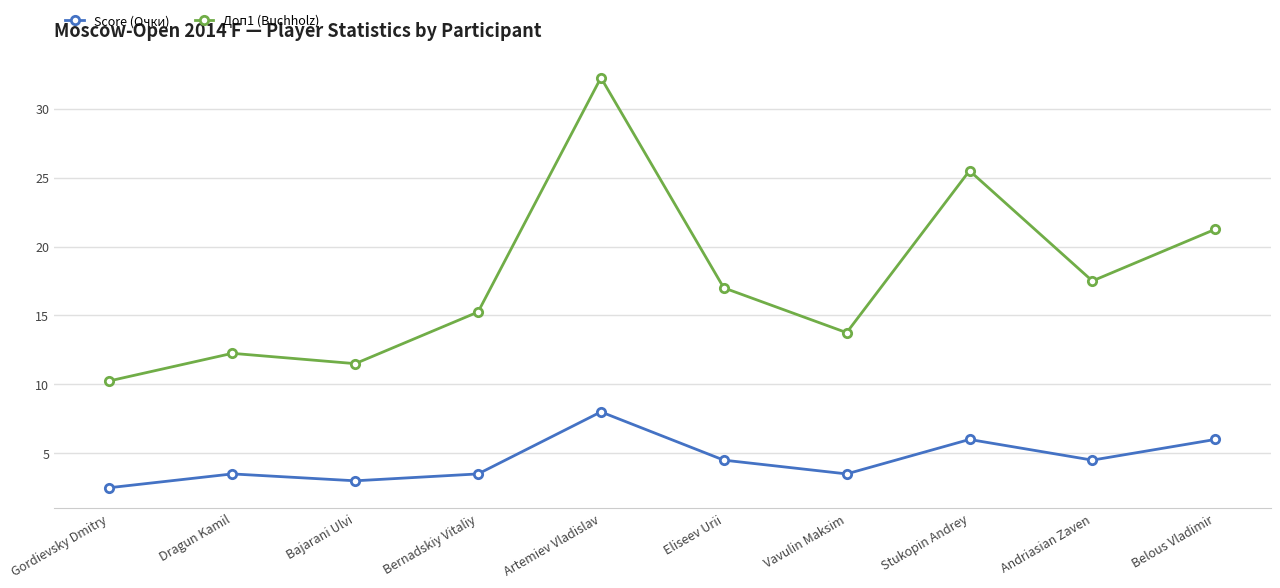

Is the value of Доп1 (Buchholz) at Bajarani Ulvi greater than the value of Score (Очки) at Bernadskiy Vitaliy?

Yes